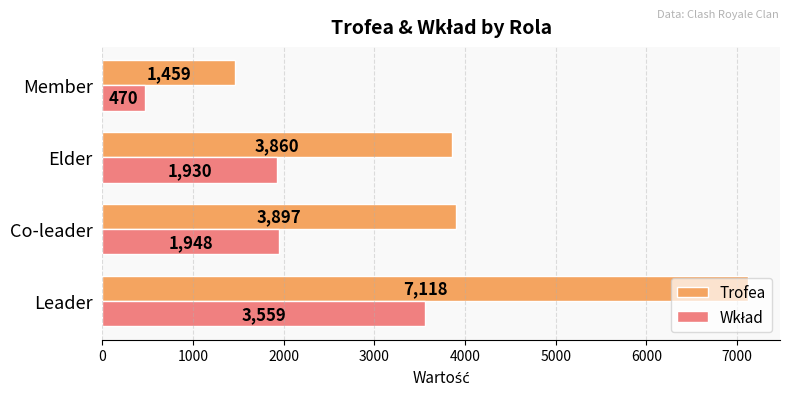

What is the spread (max minus min) of values at Elder?

1930.0